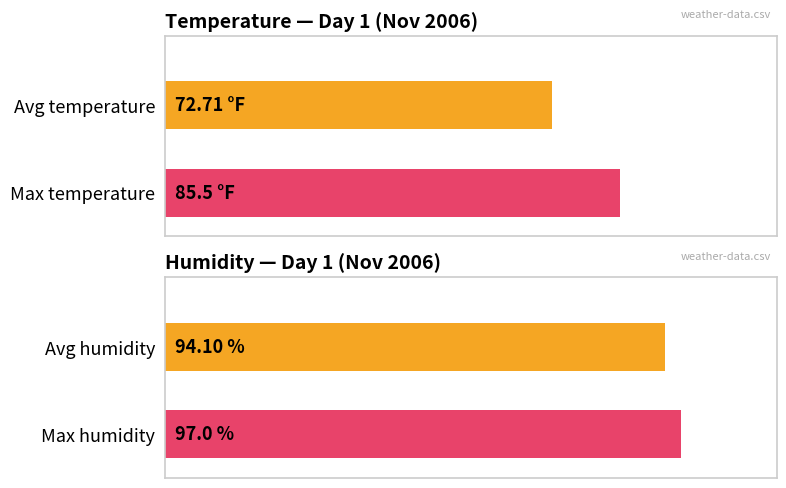

What are all the series names shown in the legend?

Avg Temperature, Max Temperature